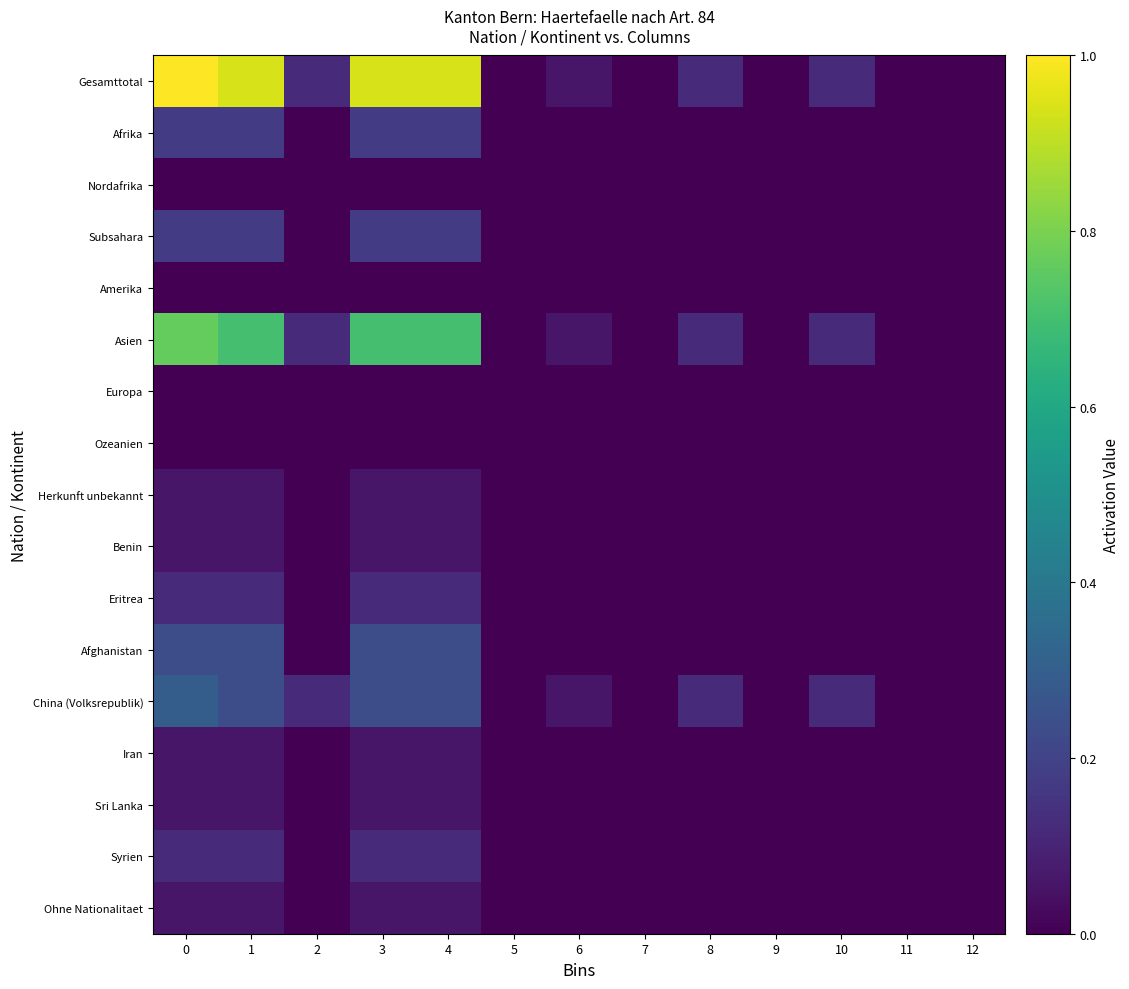

Reading left to right, transcribe all the data shown in this chart.

Gesamttotal: 0=1.0	1=0.9	2=0.1	3=0.9	4=0.9	5=0.0	6=0.1	7=0.0	8=0.1	9=0.0	10=0.1	11=0.0	12=0.0
Afrika: 0=0.2	1=0.2	2=0.0	3=0.2	4=0.2	5=0.0	6=0.0	7=0.0	8=0.0	9=0.0	10=0.0	11=0.0	12=0.0
Nordafrika: 0=0.0	1=0.0	2=0.0	3=0.0	4=0.0	5=0.0	6=0.0	7=0.0	8=0.0	9=0.0	10=0.0	11=0.0	12=0.0
Subsahara: 0=0.2	1=0.2	2=0.0	3=0.2	4=0.2	5=0.0	6=0.0	7=0.0	8=0.0	9=0.0	10=0.0	11=0.0	12=0.0
Amerika: 0=0.0	1=0.0	2=0.0	3=0.0	4=0.0	5=0.0	6=0.0	7=0.0	8=0.0	9=0.0	10=0.0	11=0.0	12=0.0
Asien: 0=0.8	1=0.7	2=0.1	3=0.7	4=0.7	5=0.0	6=0.1	7=0.0	8=0.1	9=0.0	10=0.1	11=0.0	12=0.0
Europa: 0=0.0	1=0.0	2=0.0	3=0.0	4=0.0	5=0.0	6=0.0	7=0.0	8=0.0	9=0.0	10=0.0	11=0.0	12=0.0
Ozeanien: 0=0.0	1=0.0	2=0.0	3=0.0	4=0.0	5=0.0	6=0.0	7=0.0	8=0.0	9=0.0	10=0.0	11=0.0	12=0.0
Herkunft unbekannt: 0=0.1	1=0.1	2=0.0	3=0.1	4=0.1	5=0.0	6=0.0	7=0.0	8=0.0	9=0.0	10=0.0	11=0.0	12=0.0
Benin: 0=0.1	1=0.1	2=0.0	3=0.1	4=0.1	5=0.0	6=0.0	7=0.0	8=0.0	9=0.0	10=0.0	11=0.0	12=0.0
Eritrea: 0=0.1	1=0.1	2=0.0	3=0.1	4=0.1	5=0.0	6=0.0	7=0.0	8=0.0	9=0.0	10=0.0	11=0.0	12=0.0
Afghanistan: 0=0.2	1=0.2	2=0.0	3=0.2	4=0.2	5=0.0	6=0.0	7=0.0	8=0.0	9=0.0	10=0.0	11=0.0	12=0.0
China (Volksrepublik): 0=0.3	1=0.2	2=0.1	3=0.2	4=0.2	5=0.0	6=0.1	7=0.0	8=0.1	9=0.0	10=0.1	11=0.0	12=0.0
Iran: 0=0.1	1=0.1	2=0.0	3=0.1	4=0.1	5=0.0	6=0.0	7=0.0	8=0.0	9=0.0	10=0.0	11=0.0	12=0.0
Sri Lanka: 0=0.1	1=0.1	2=0.0	3=0.1	4=0.1	5=0.0	6=0.0	7=0.0	8=0.0	9=0.0	10=0.0	11=0.0	12=0.0
Syrien: 0=0.1	1=0.1	2=0.0	3=0.1	4=0.1	5=0.0	6=0.0	7=0.0	8=0.0	9=0.0	10=0.0	11=0.0	12=0.0
Ohne Nationalitaet: 0=0.1	1=0.1	2=0.0	3=0.1	4=0.1	5=0.0	6=0.0	7=0.0	8=0.0	9=0.0	10=0.0	11=0.0	12=0.0